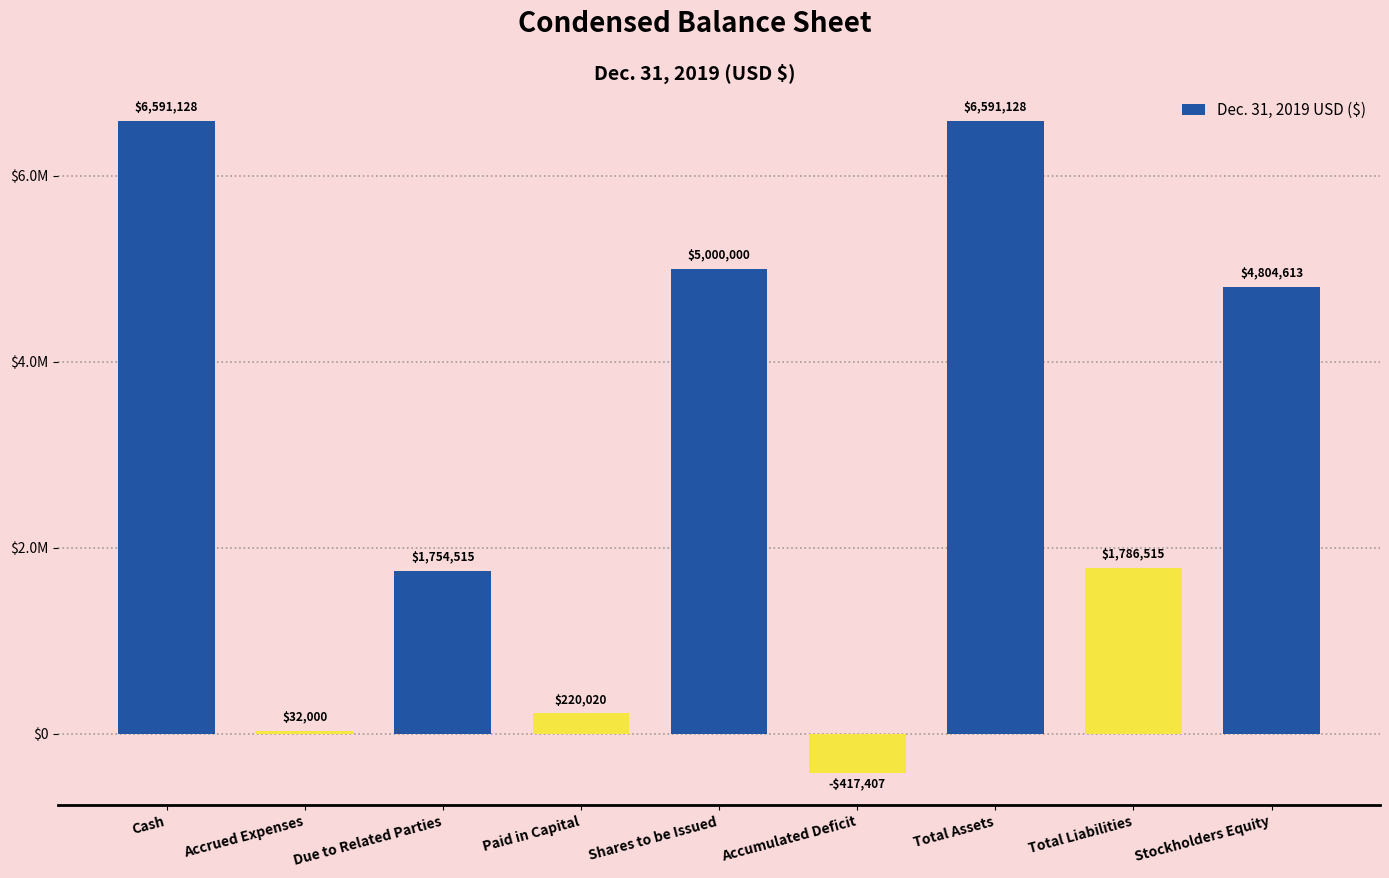

Which category has the highest value across all series?

Cash